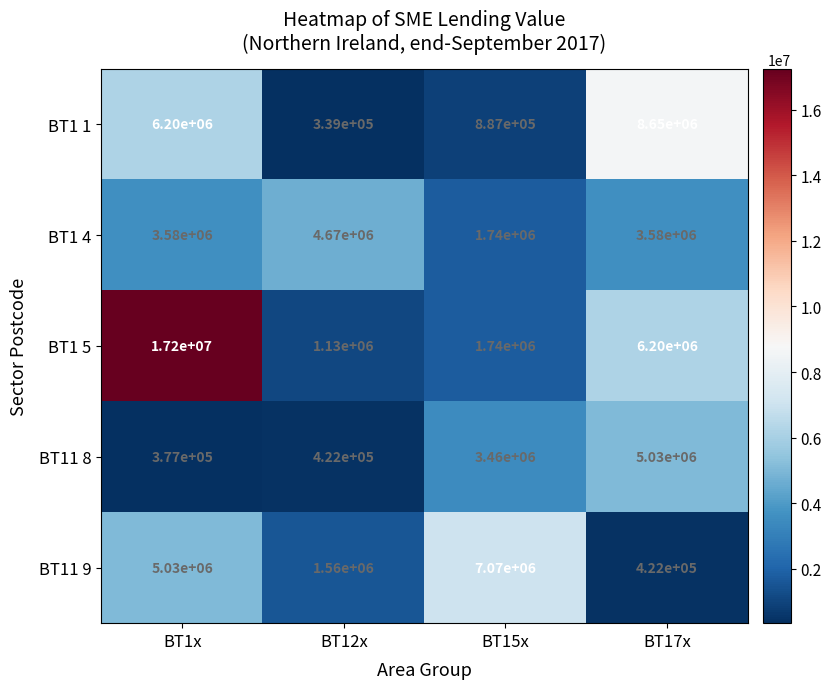

Reading left to right, transcribe all the data shown in this chart.

BT1 1: BT1x=6200000	BT12x=339000	BT15x=887000	BT17x=8650000
BT1 4: BT1x=3580000	BT12x=4670000	BT15x=1740000	BT17x=3580000
BT1 5: BT1x=17200000	BT12x=1130000	BT15x=1740000	BT17x=6200000
BT11 8: BT1x=377000	BT12x=422000	BT15x=3460000	BT17x=5030000
BT11 9: BT1x=5030000	BT12x=1560000	BT15x=7070000	BT17x=422000